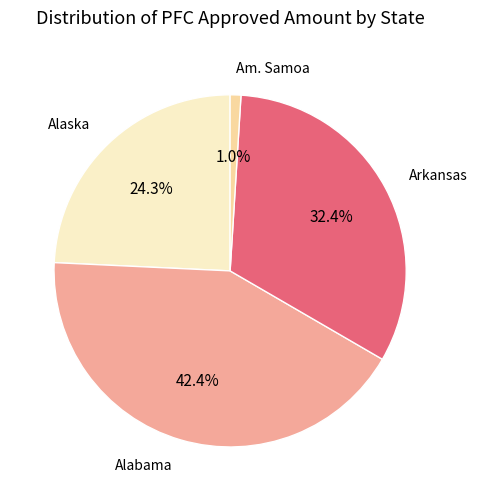

Is there a majority slice in this chart?

No